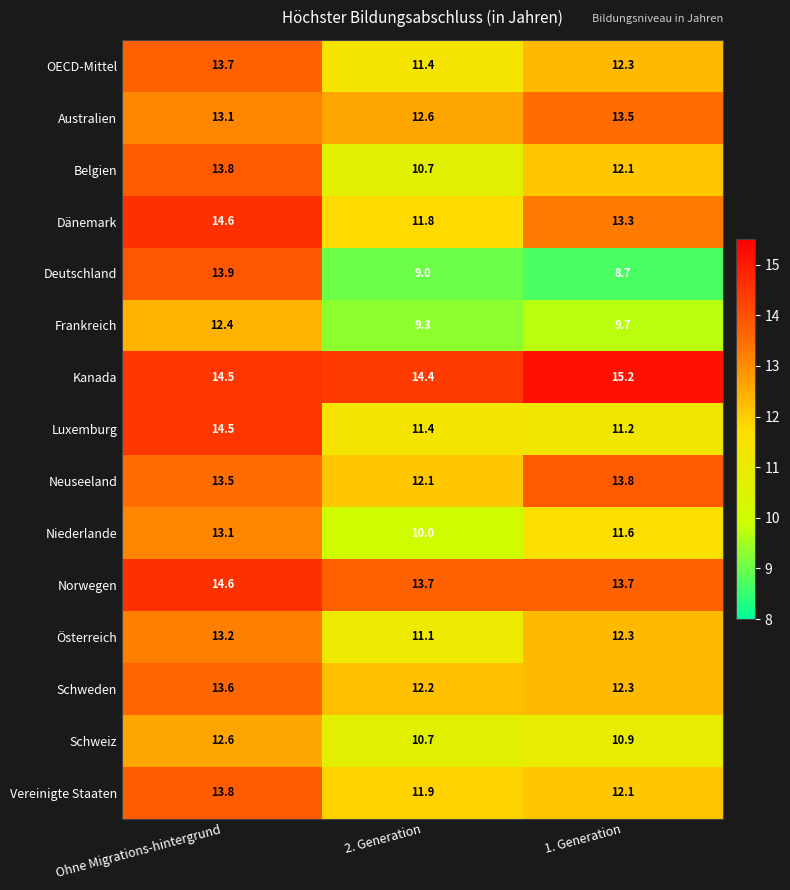

Which category has the lowest value across all series?

1. Generation